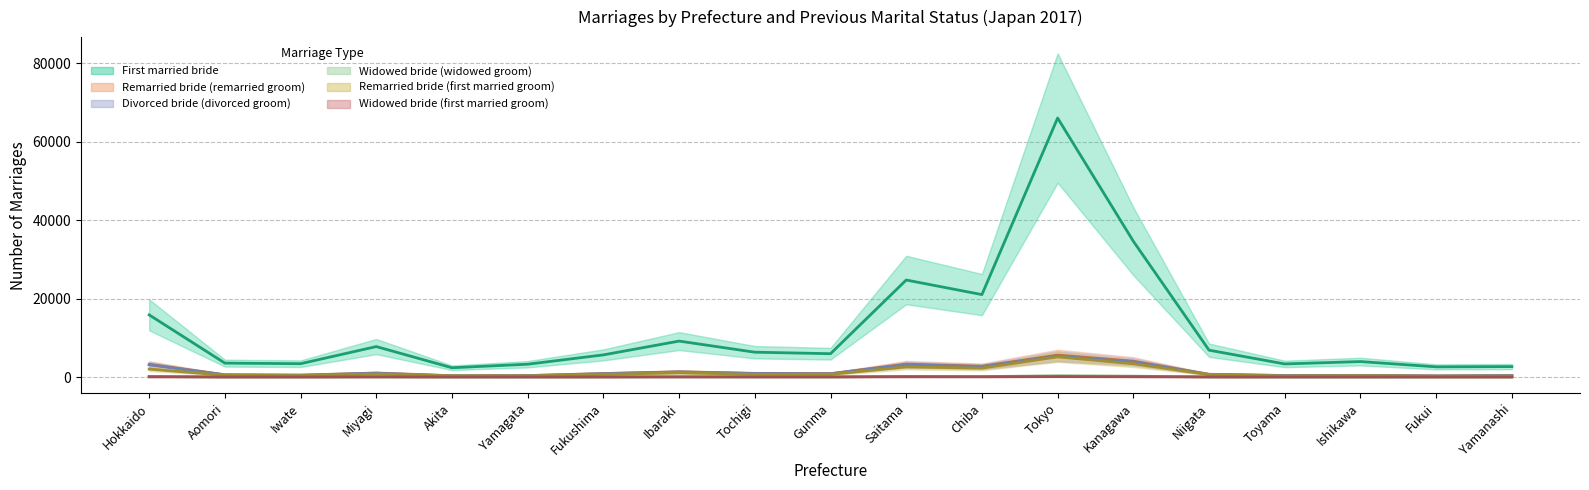

True or false: Remarried bride (remarried groom) and Widowed bride (widowed groom) cross at least once.

False